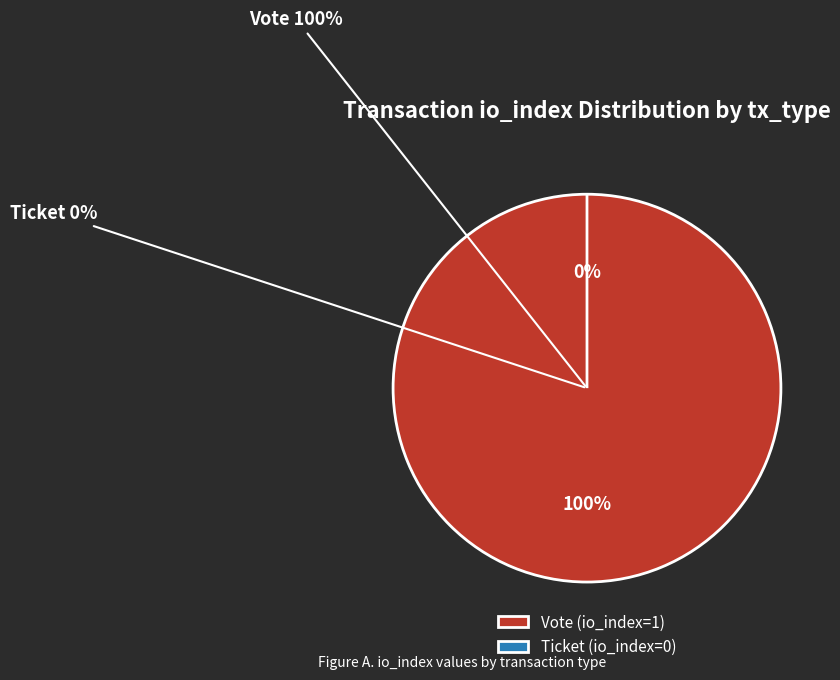

True or false: Ticket accounts for 5% of the total.

False